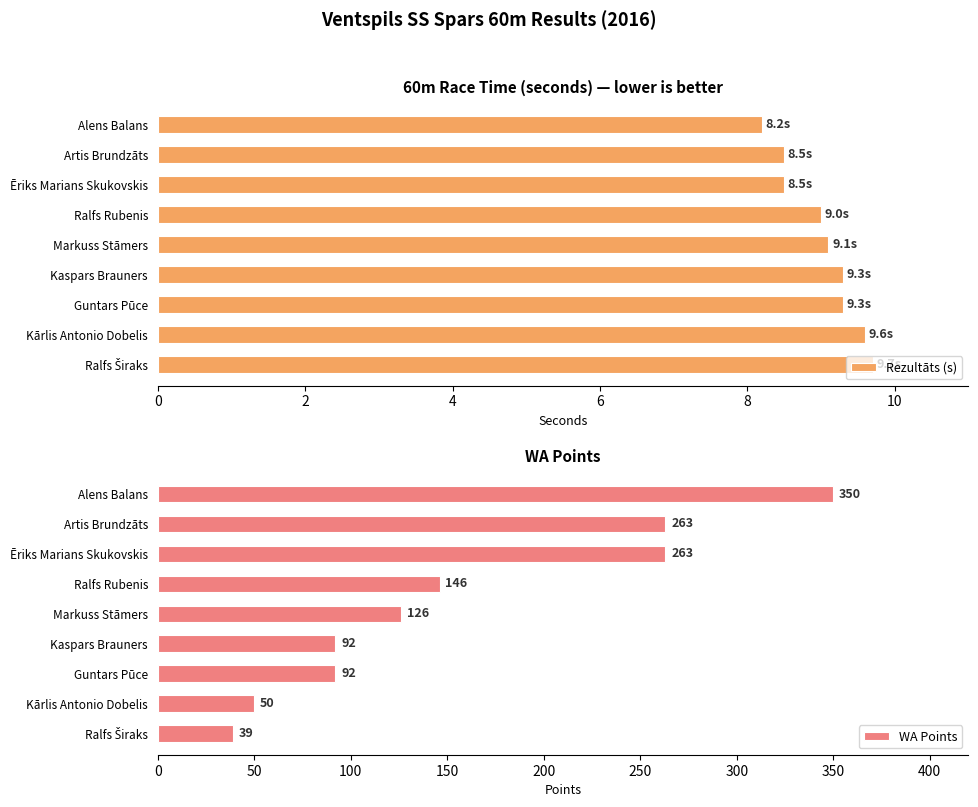

What is the difference between the maximum and minimum values in the Rezultāts (s) series?

1.5